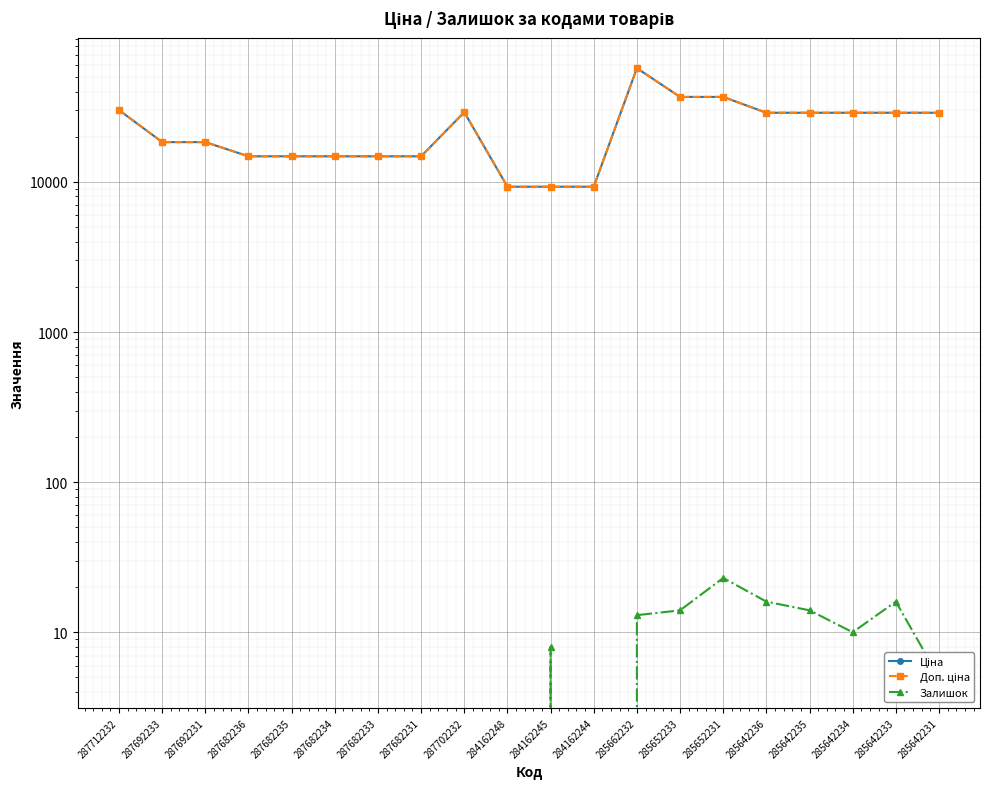

Rank the series at 285652231 from highest to lowest value.

Ціна, Доп. ціна, Залишок